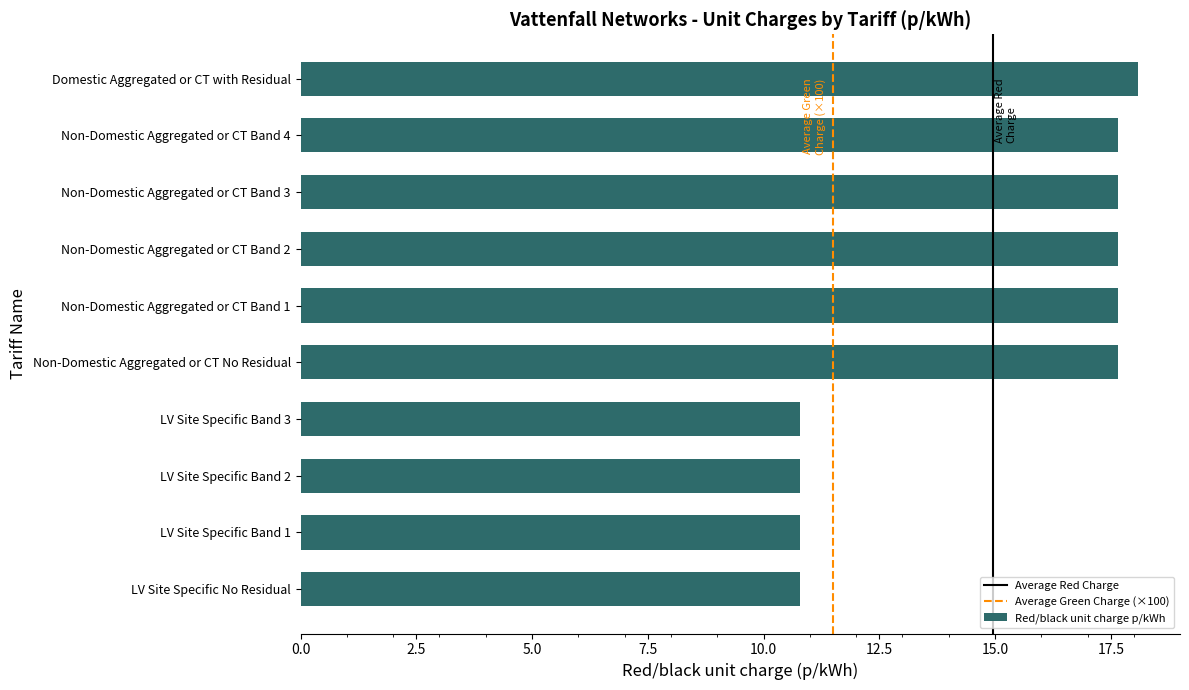

What is the difference between the values at LV Site Specific Band 3 and Non-Domestic Aggregated or CT Band 4?

6.9